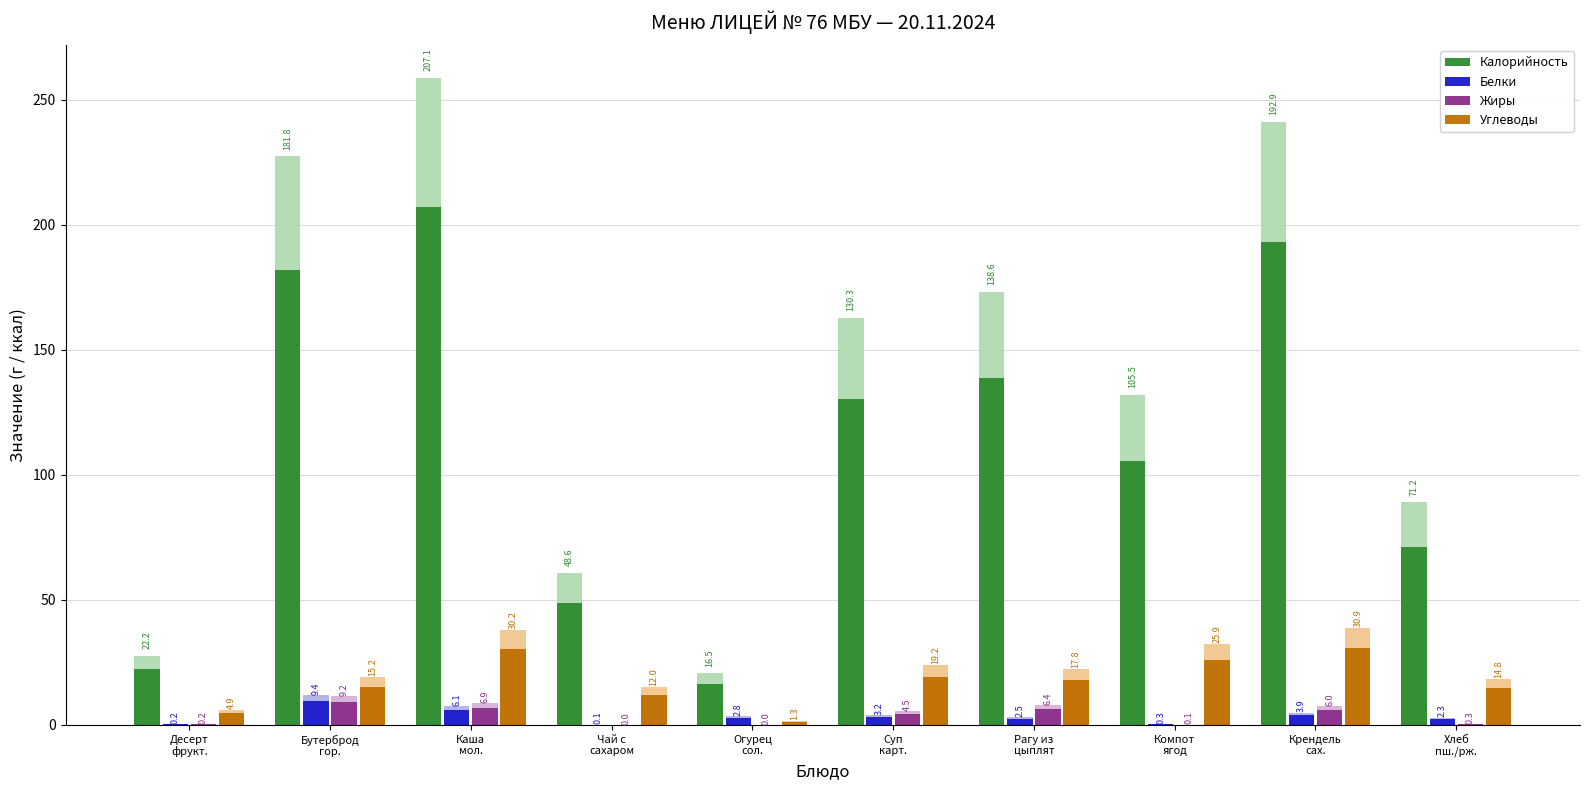

What is the maximum value shown in the chart?

258.8